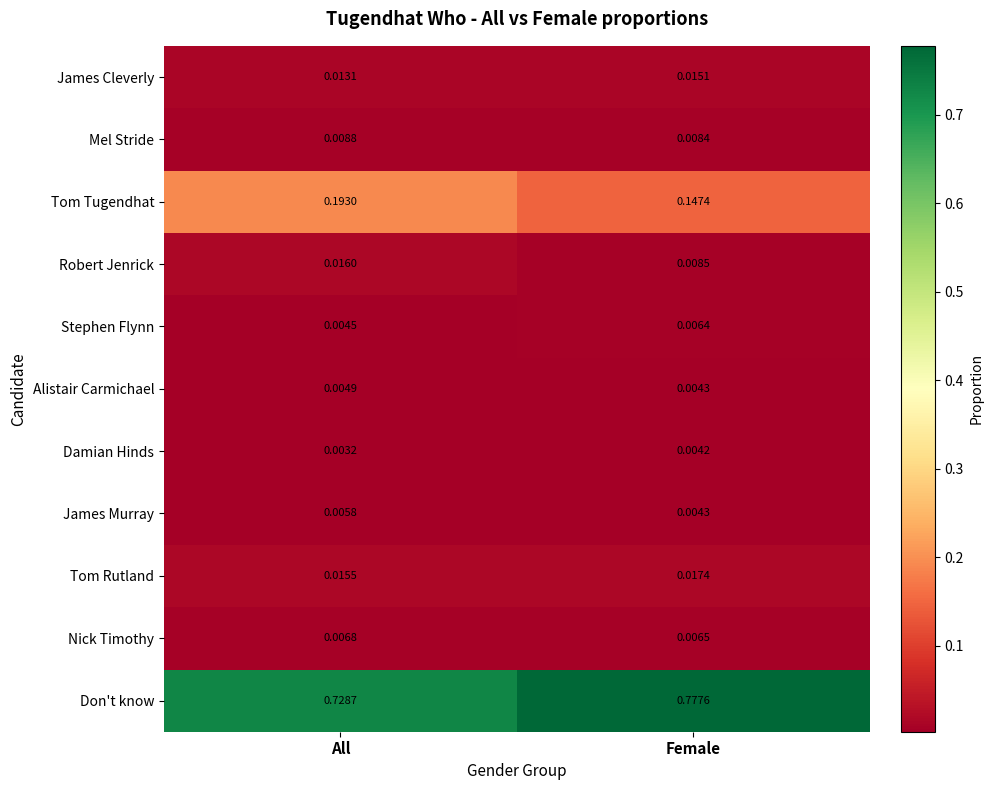

Which series has the largest total across all categories?

Don't know